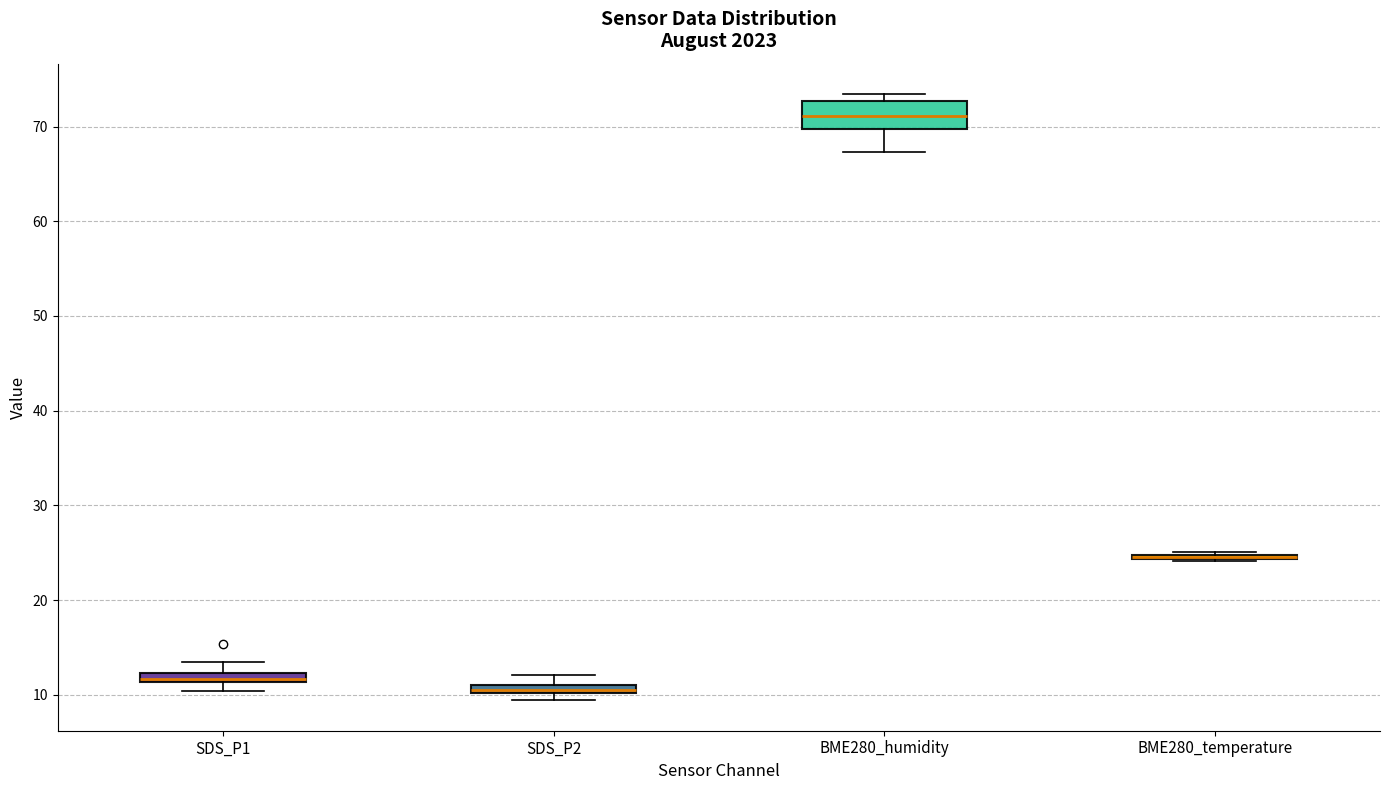

Comparing the boxes themselves (not the whiskers), which one is the tallest?

BME280_humidity